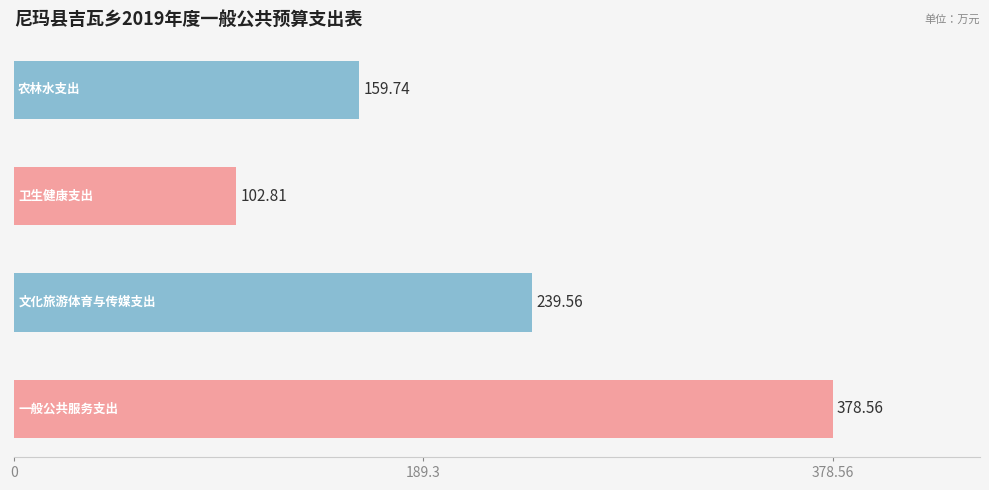

What is the sum of all values?

880.7